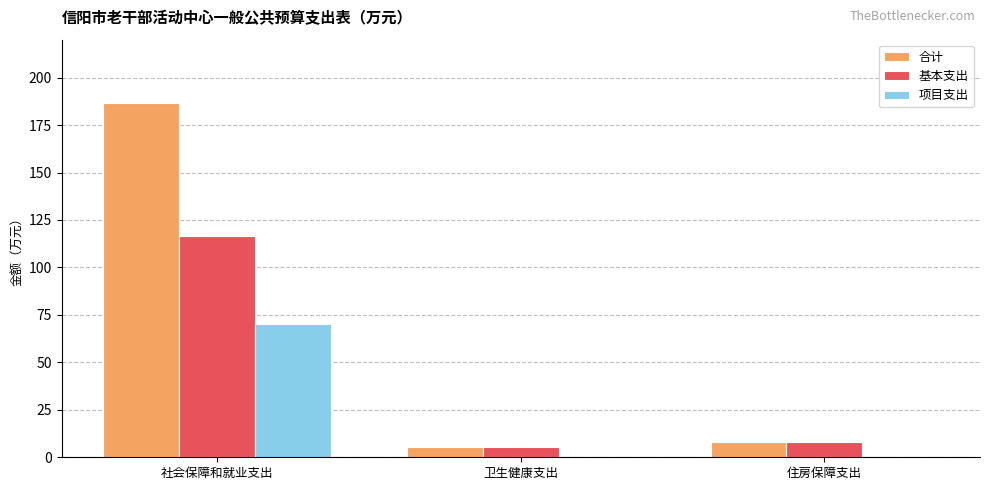

Reading left to right, extract all data points from this chart.

合计: 社会保障和就业支出=186.6	卫生健康支出=5.4	住房保障支出=7.8
基本支出: 社会保障和就业支出=116.6	卫生健康支出=5.4	住房保障支出=7.8
项目支出: 社会保障和就业支出=70.0	卫生健康支出=0.0	住房保障支出=0.0